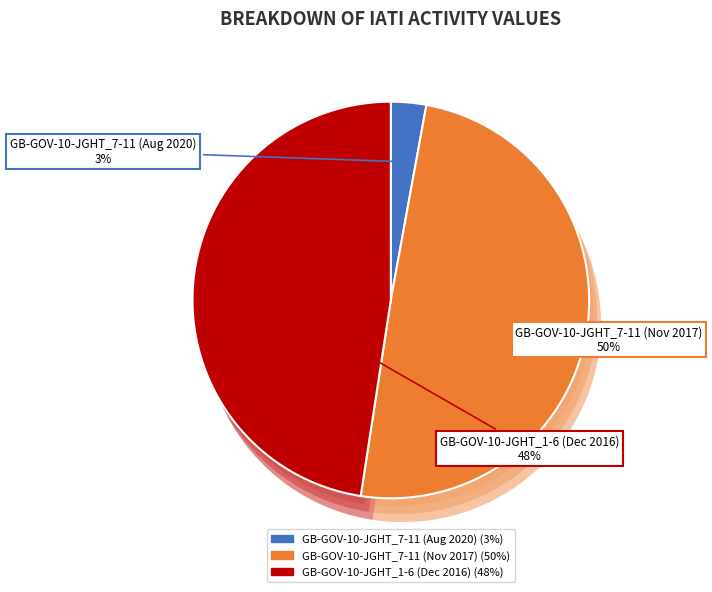

To the nearest percent, what percentage of the pie is GB-GOV-10-JGHT_1-6 (Dec 2016)?

48%